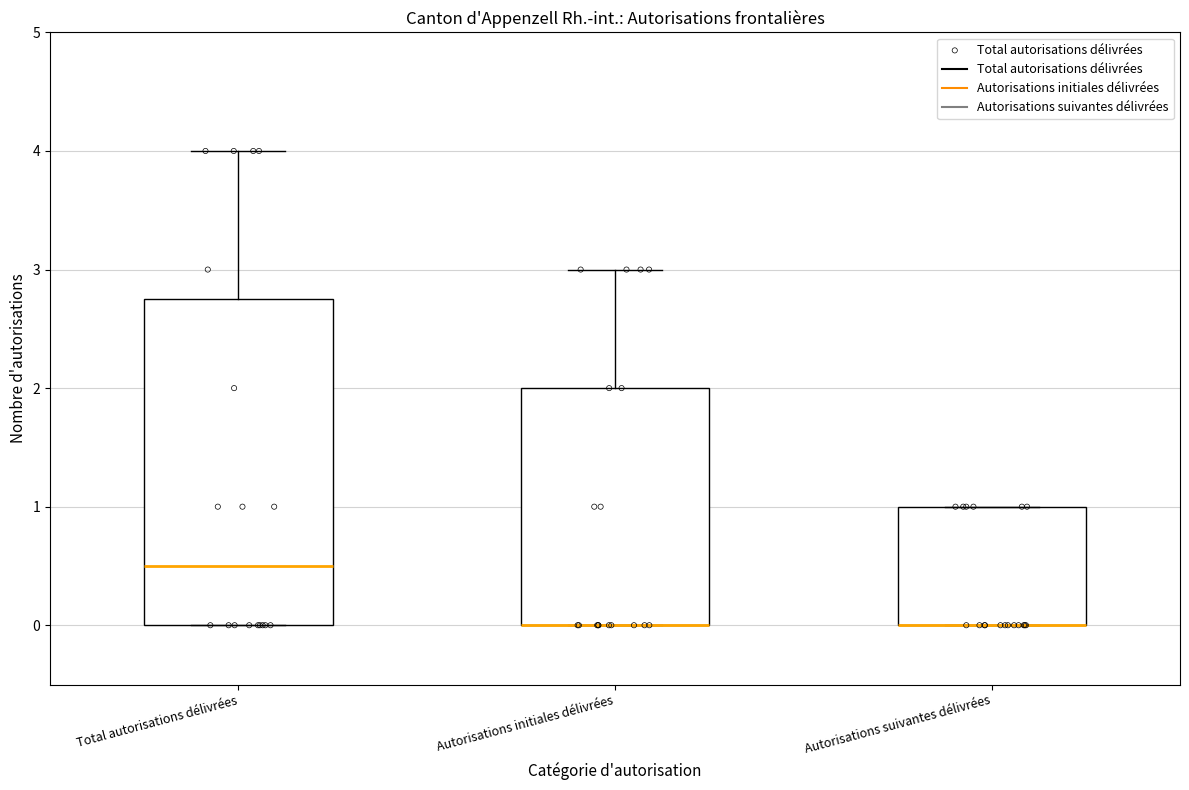

Reading left to right, read every box against the y-axis: the position of its median line, the range the box covers, and the ends of its whiskers. The values are not printed on the chart, so give them approximately, as read against the axis.

Total autorisations délivrées: median 0.5, box 0.0 to 2.8, whiskers 0.0 to 4.0
Autorisations initiales délivrées: median 0.0 (drawn on the box's lower edge), box 0.0 to 2.0, whiskers 0.0 to 3.0
Autorisations suivantes délivrées: median 0.0 (drawn on the box's lower edge), box 0.0 to 1.0, whiskers 0.0 to 1.0